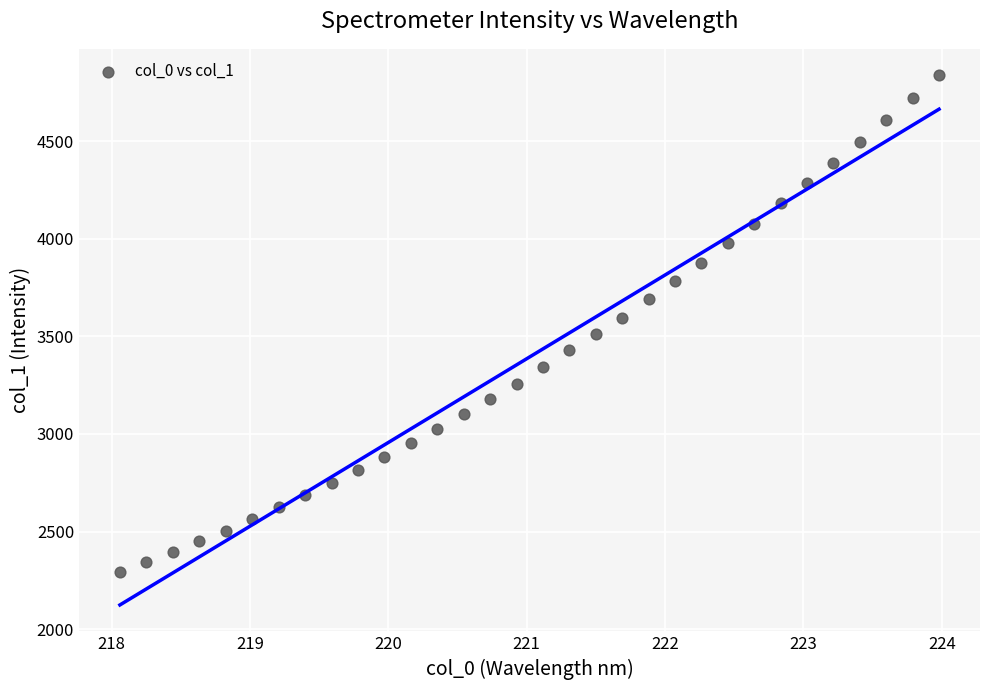

What is the range of Y values (max minus min)?

2543.5